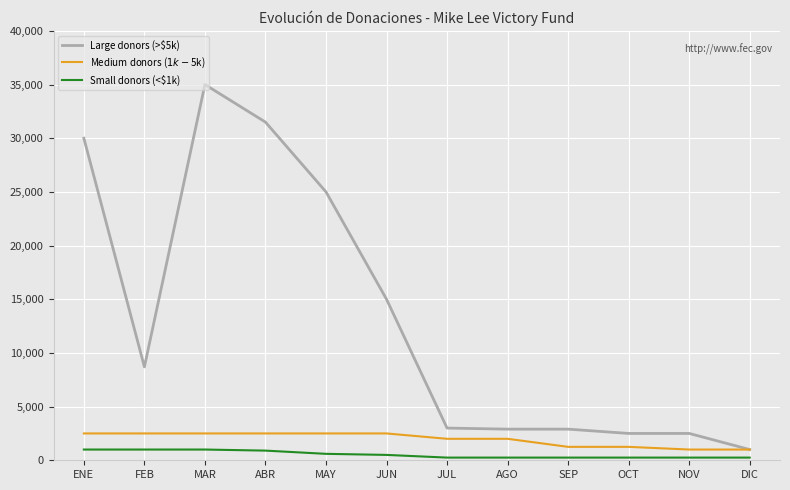

True or false: Large donors (>$5k) and Small donors (<$1k) cross at least once.

False